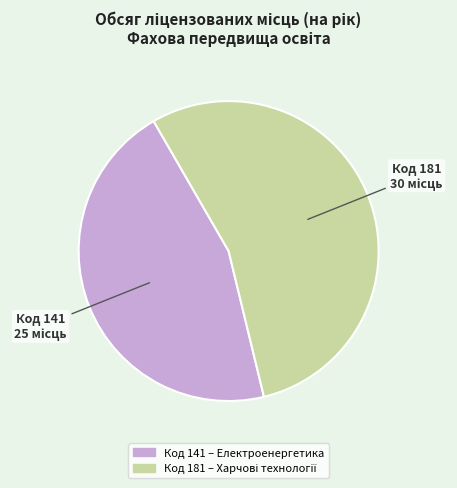

Count the number of slices in the pie.

2